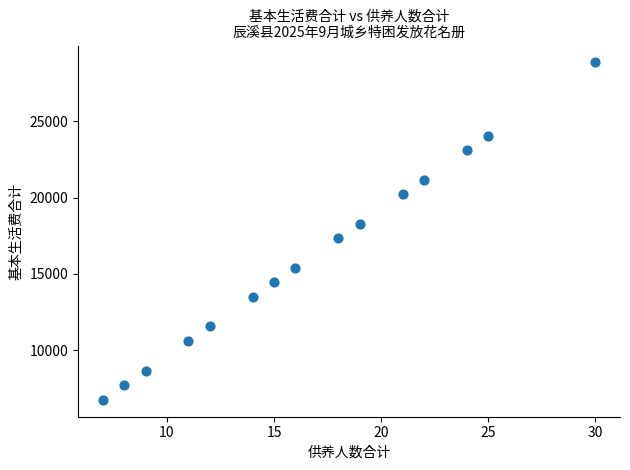

What is the range of X values (max minus min)?

23